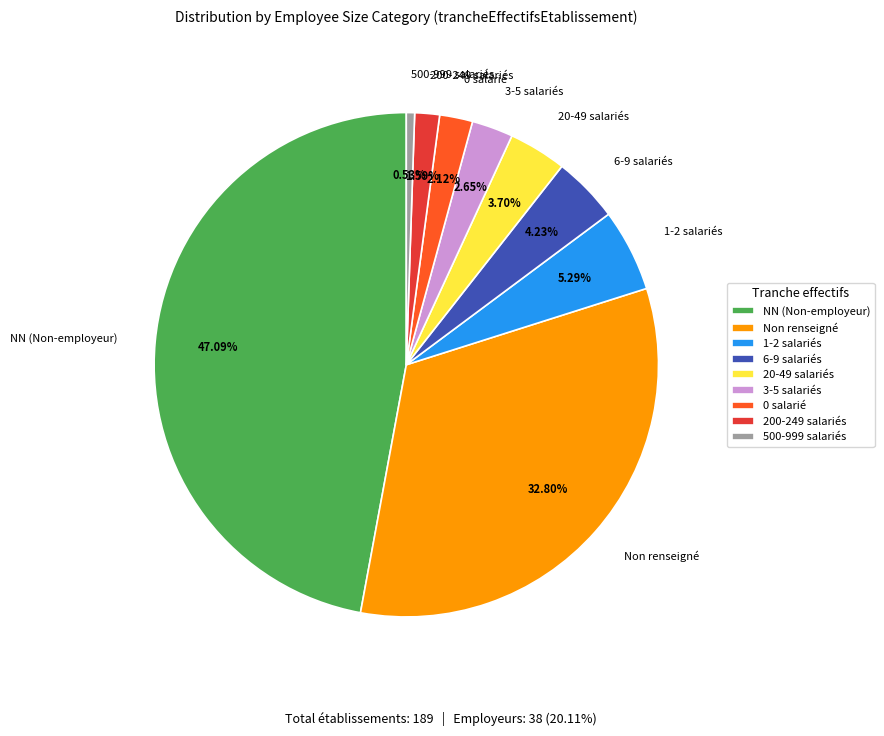

Is there any slice that represents more than half of the pie?

No